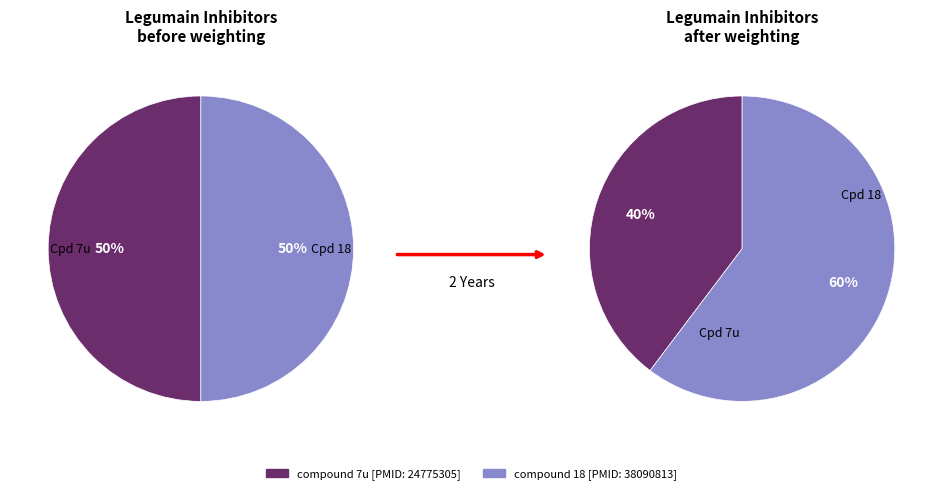

Which slice is the largest?

compound 18 [PMID: 38090813]